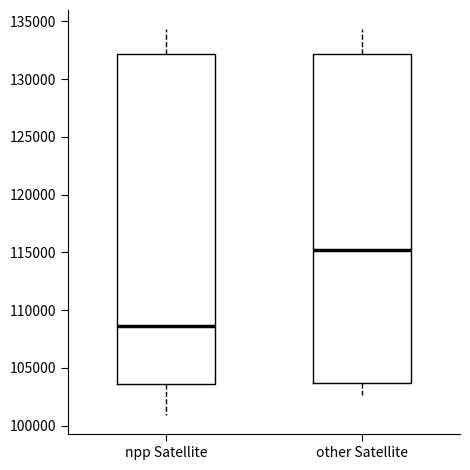

Where does the median line of the box for other Satellite sit on the y-axis? The values are not printed on the chart, so give them approximately, as read against the axis.

115000